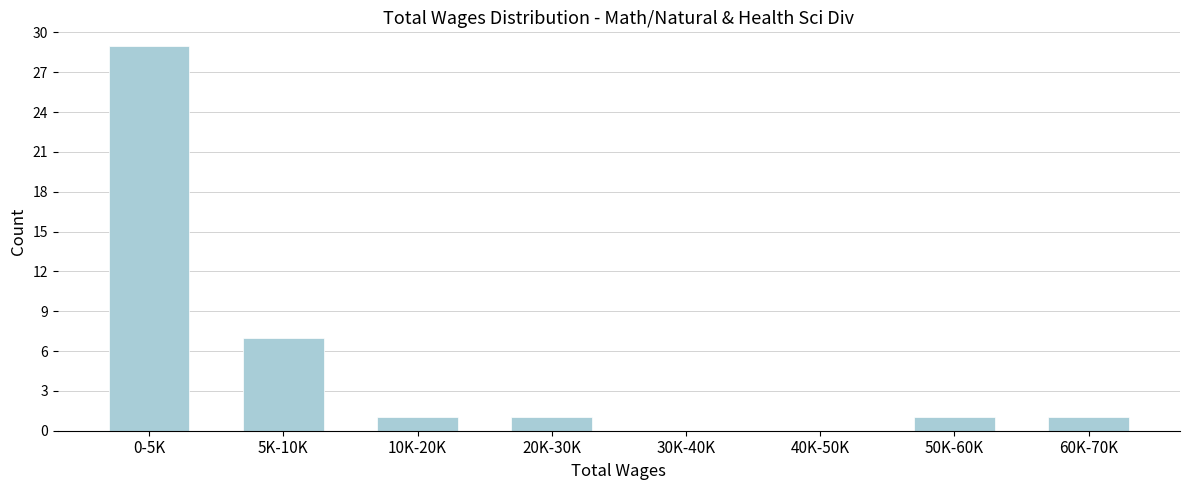

Reading left to right, list all the values displayed in this chart.

0-5K=29	5K-10K=7	10K-20K=1	20K-30K=1	30K-40K=0	40K-50K=0	50K-60K=1	60K-70K=1